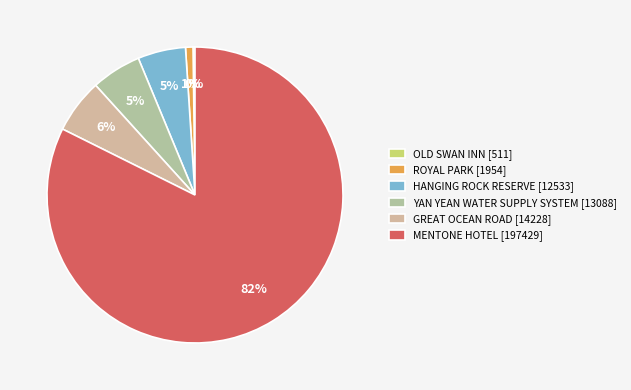

Does MENTONE HOTEL account for over 50% of the chart?

Yes